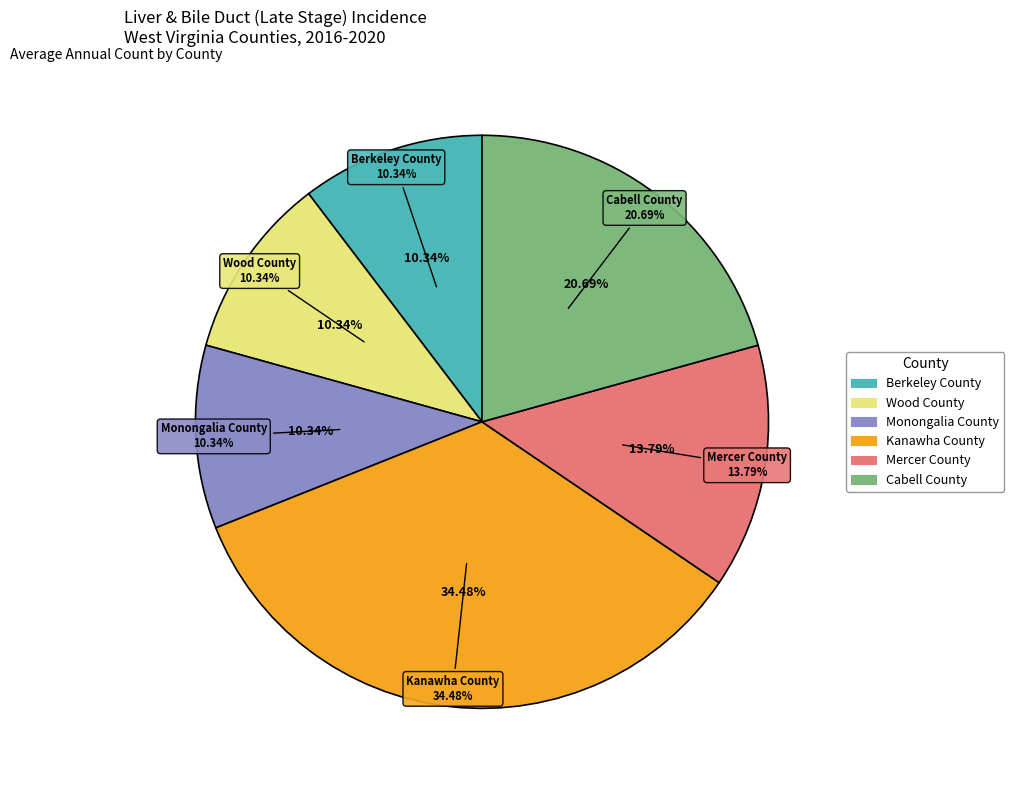

Which has a higher value, Monongalia County or Mercer County?

Mercer County